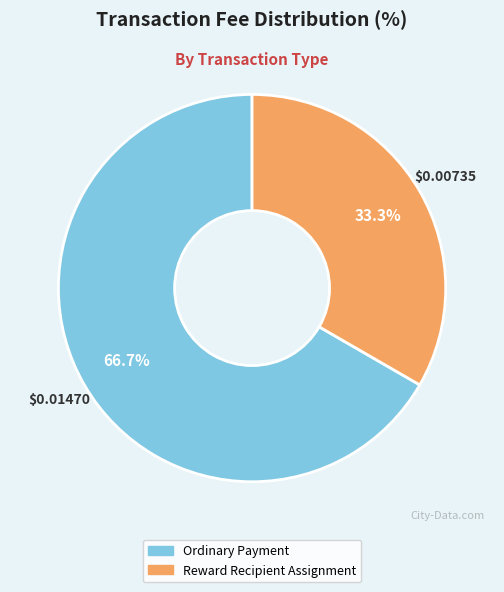

Which slice is the largest?

Ordinary Payment